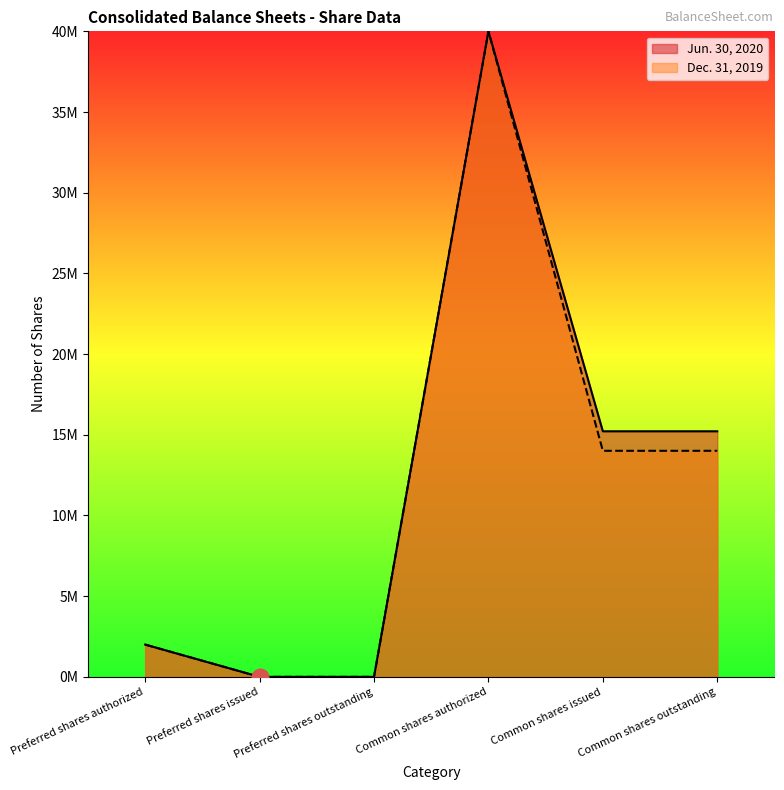

Reading left to right, list all the values displayed in this chart.

Jun. 30, 2020: 2000000	0	0	40000000	15216932	15216932
Dec. 31, 2019: 2000000	0	0	40000000	14008233	14008233